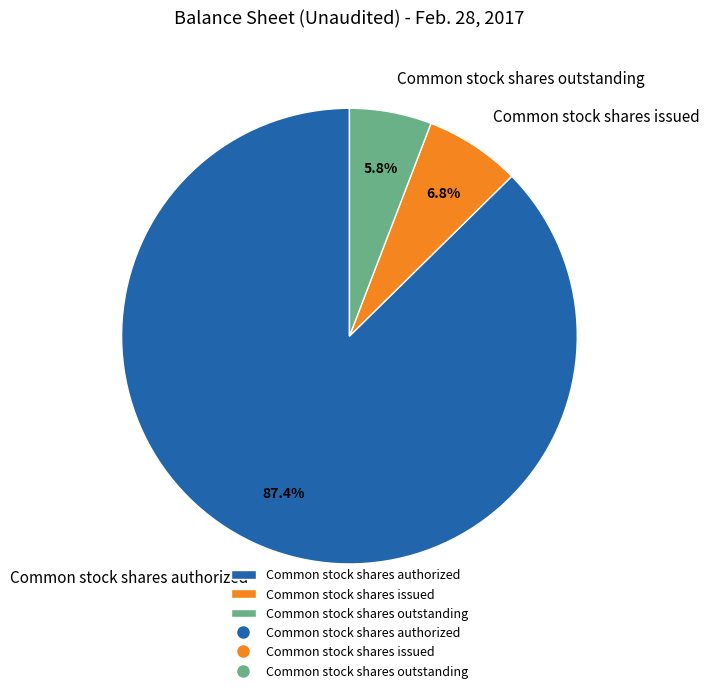

What is the ratio of the value at Common stock shares authorized to the value at Common stock shares issued?

12.9